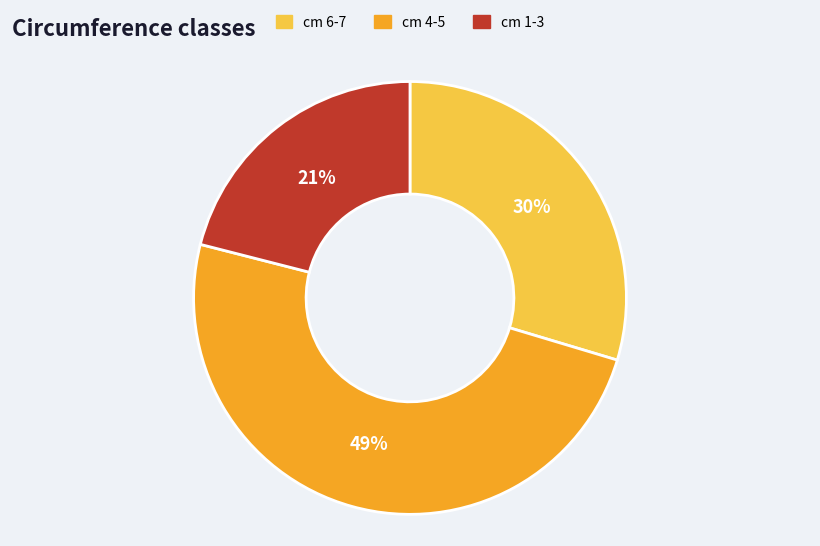

Count the number of slices in the pie.

3